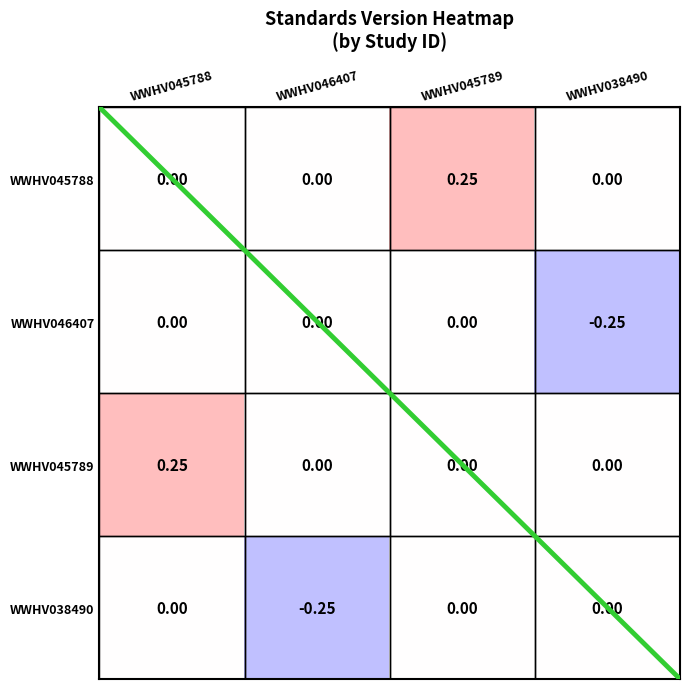

What is the total value across all series at WWHV046407?

-0.2